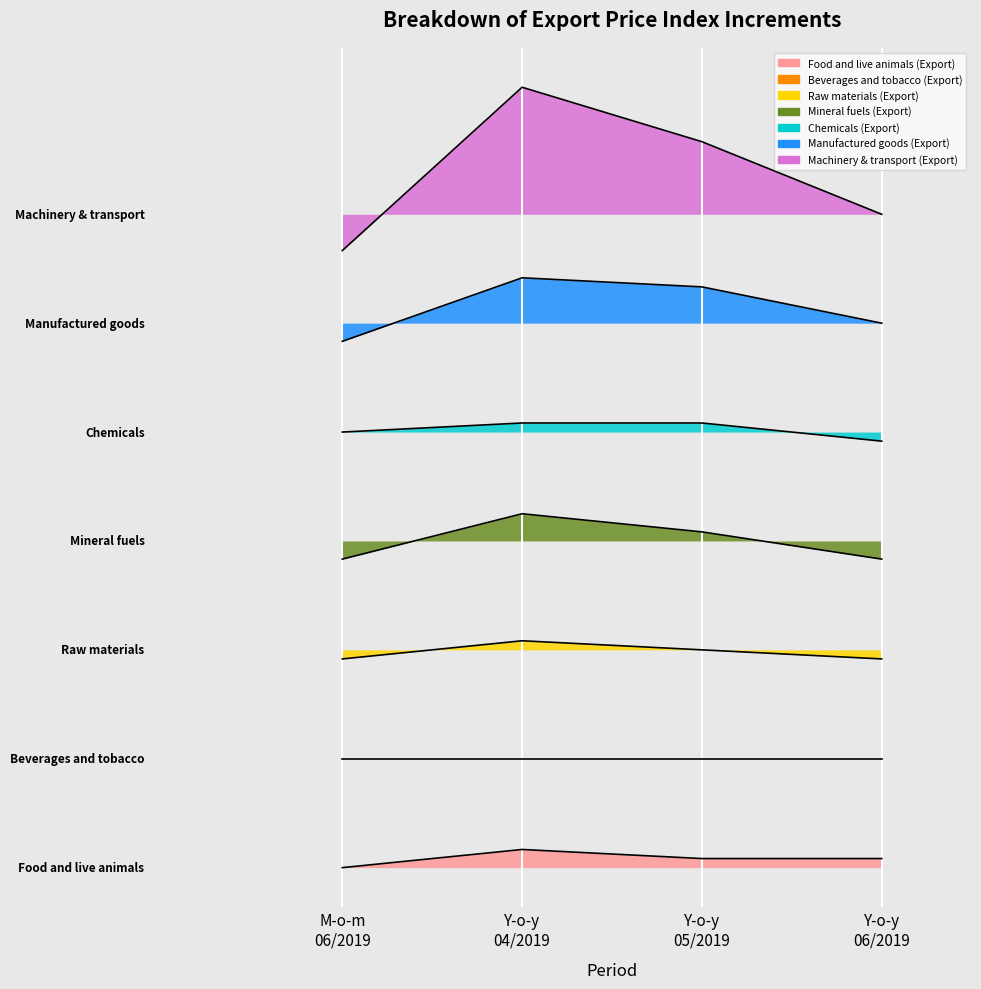

What is the label of the 2nd point from the left?

Y-o-y 04/2019